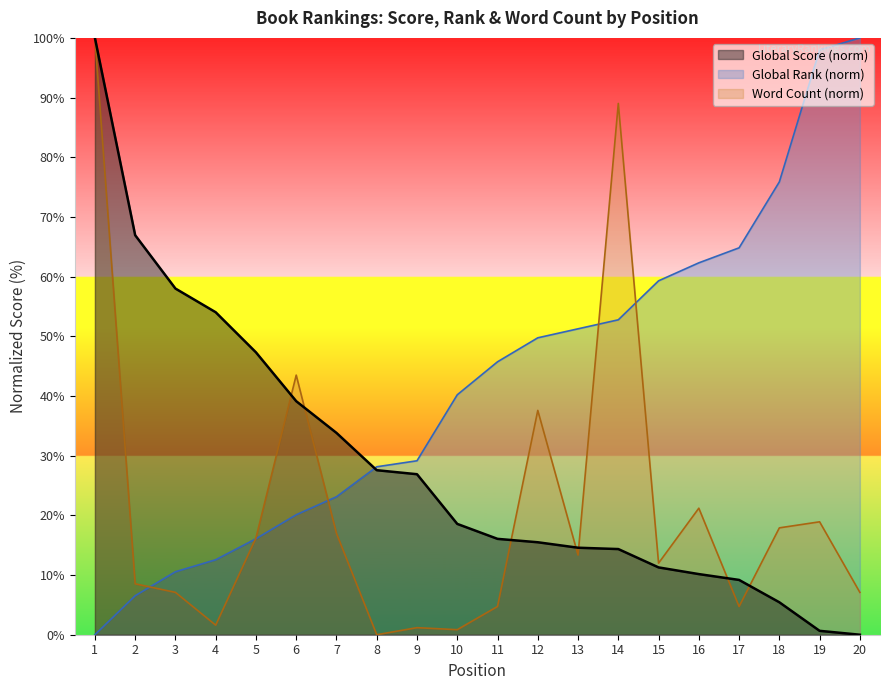

Which category has the highest value in the Word Count (k) series?

1